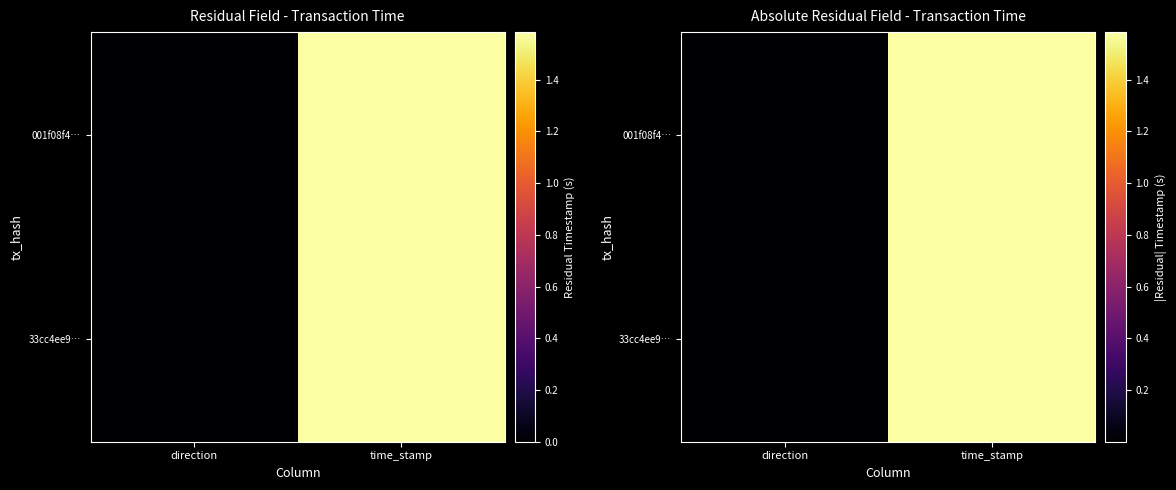

Which has a higher value, direction or time_stamp?

time_stamp